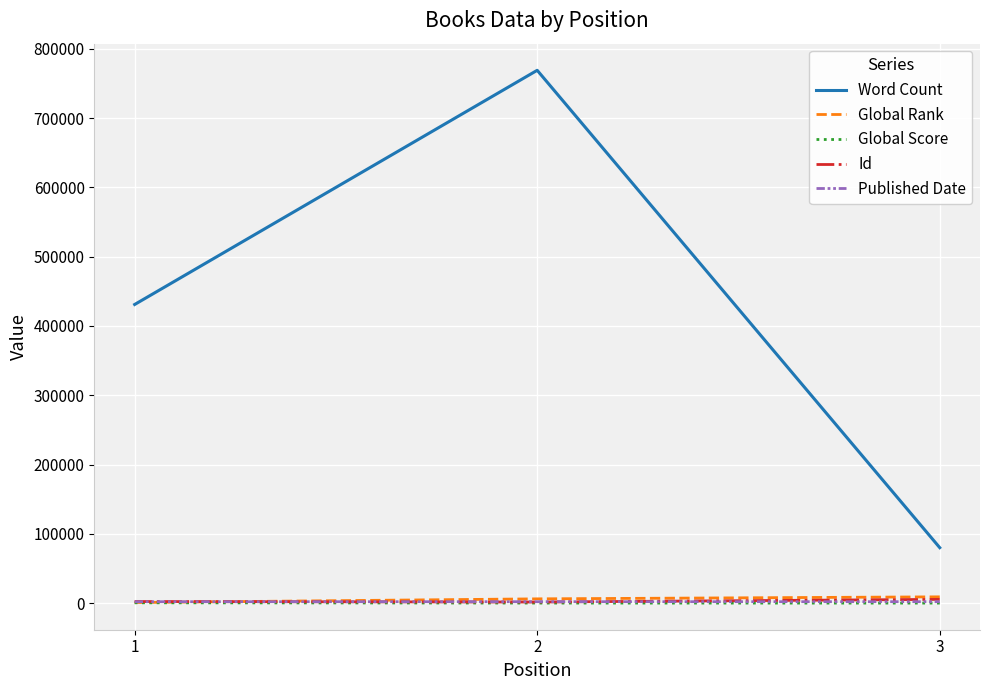

Which series has the widest spread of values?

Word Count